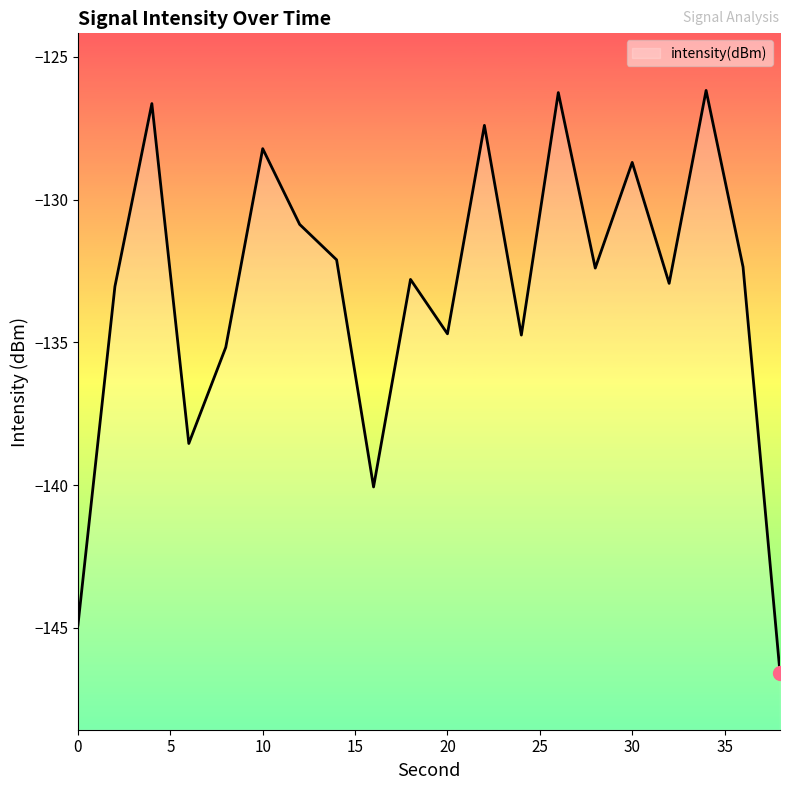

True or false: the data shows -130.9 at 12.

True